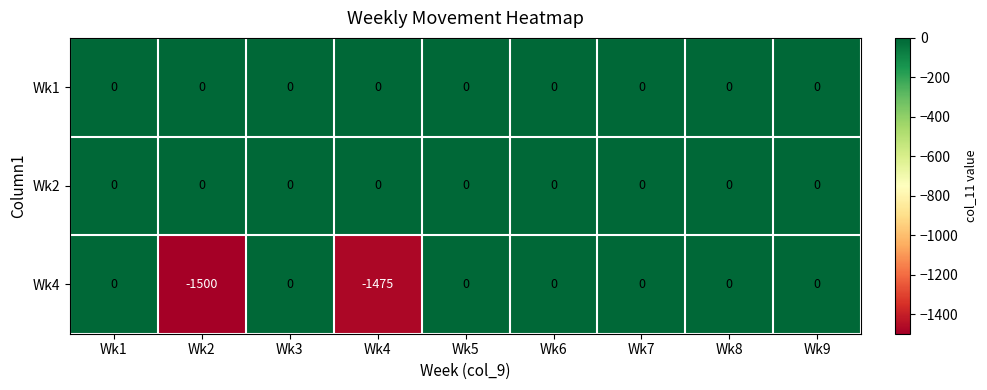

How many series are shown in this chart?

3